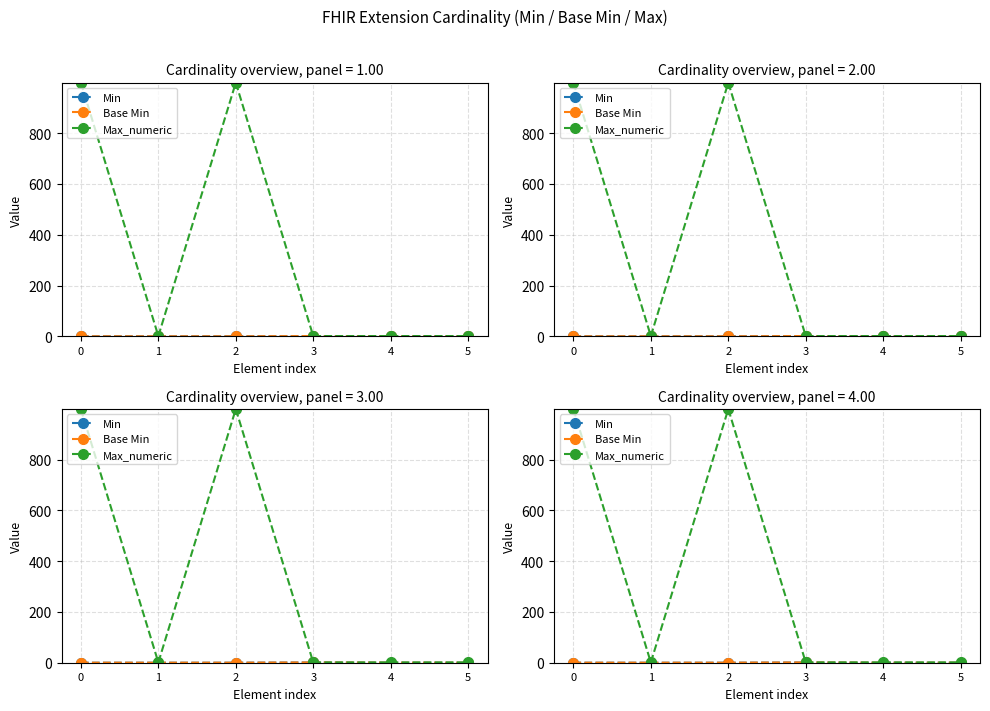

What is the sum of the Max_numeric values at 2 and 4?

1000